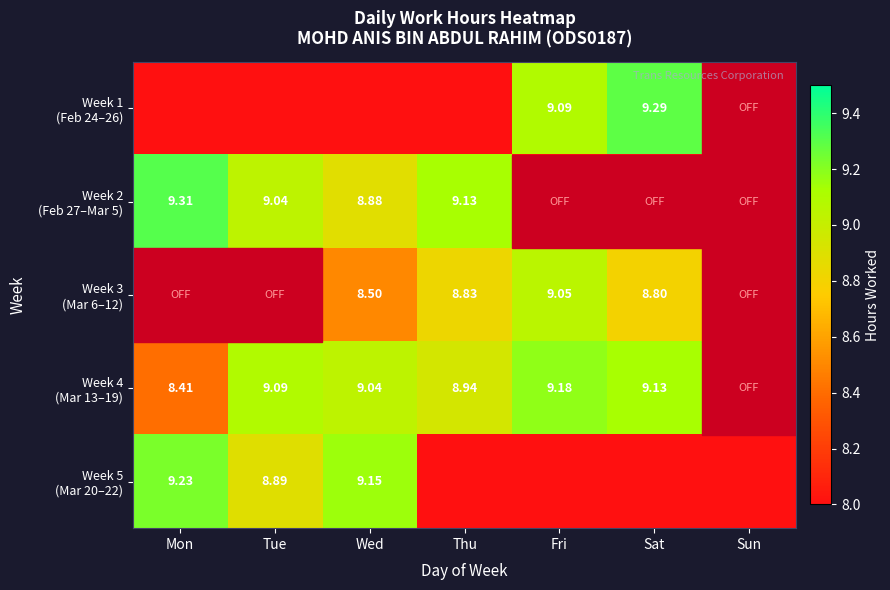

True or false: Week 2 (Feb 27–Mar 5) has a value of 4.1 at Sun.

False